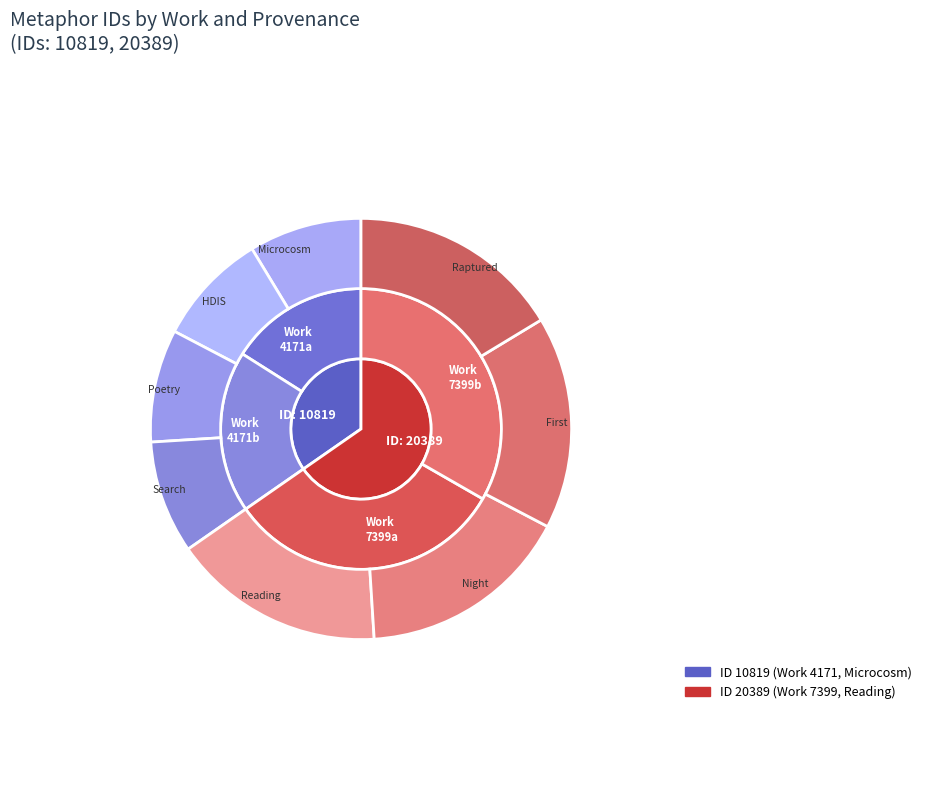

Rank the categories by value from highest to lowest.

Metaphor 20389, Metaphor 10819